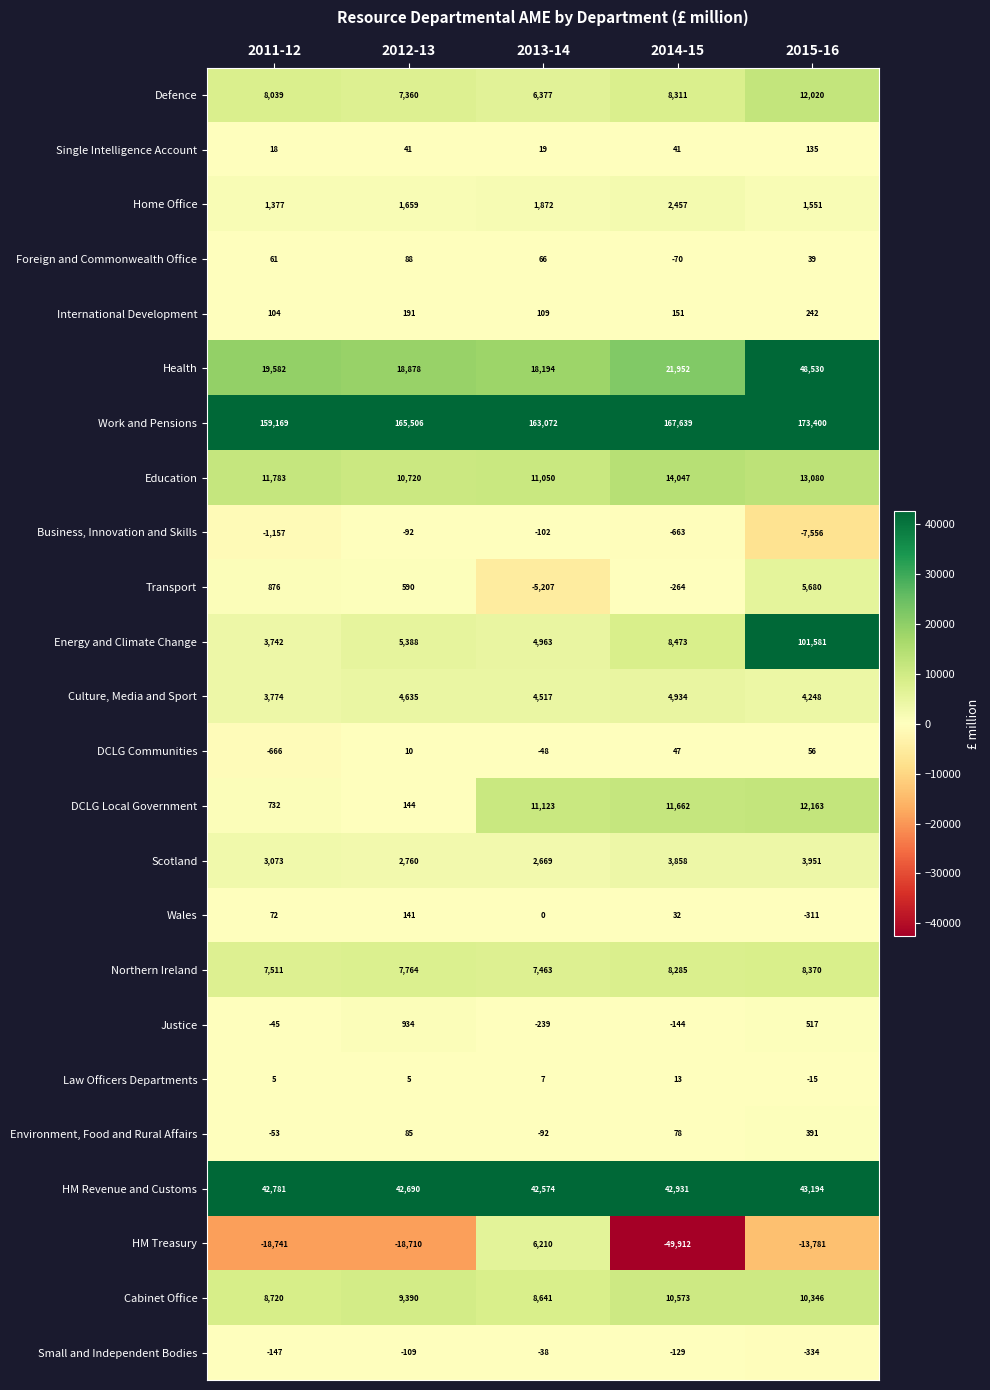

What is the sum of the Business, Innovation and Skills values at 2014-15 and 2015-16?

-8219